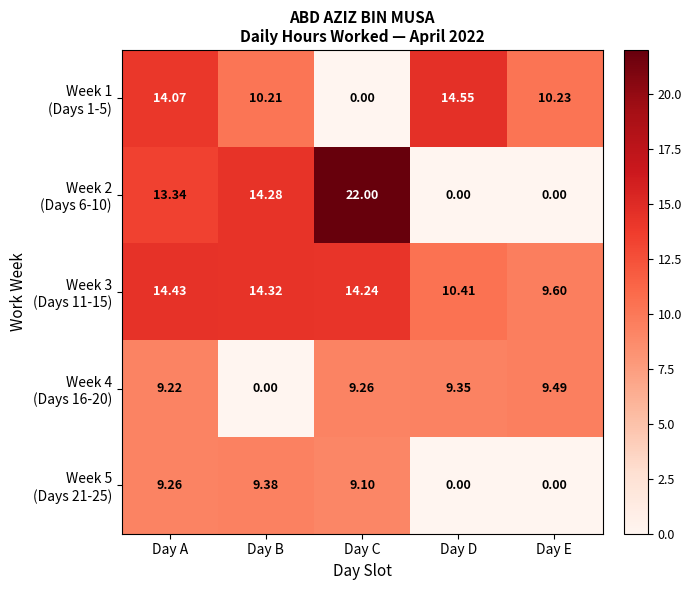

At which category is the sum across all series the highest?

Day A